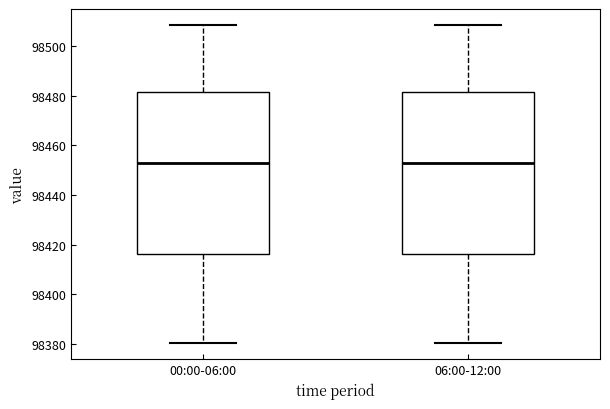

Reading left to right, read every box against the y-axis: the position of its median line, the range the box covers, and the ends of its whiskers. The values are not printed on the chart, so give them approximately, as read against the axis.

00:00-06:00: median 98452, box 98416 to 98482, whiskers 98380 to 98508
06:00-12:00: median 98452, box 98416 to 98482, whiskers 98380 to 98508